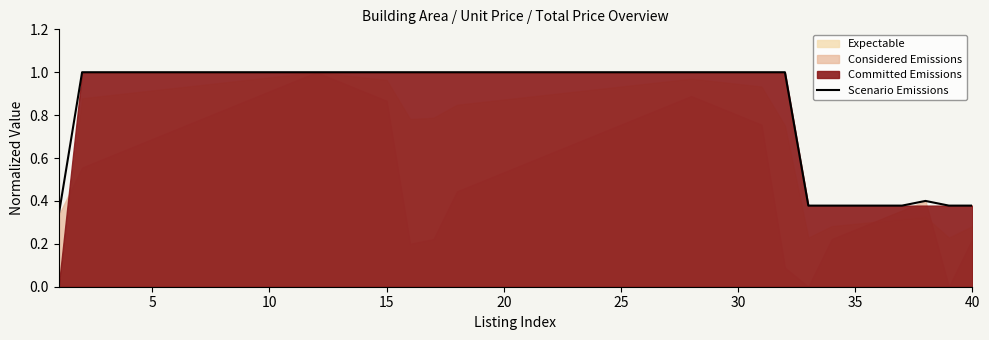

What is the maximum value shown in the chart?

1.0